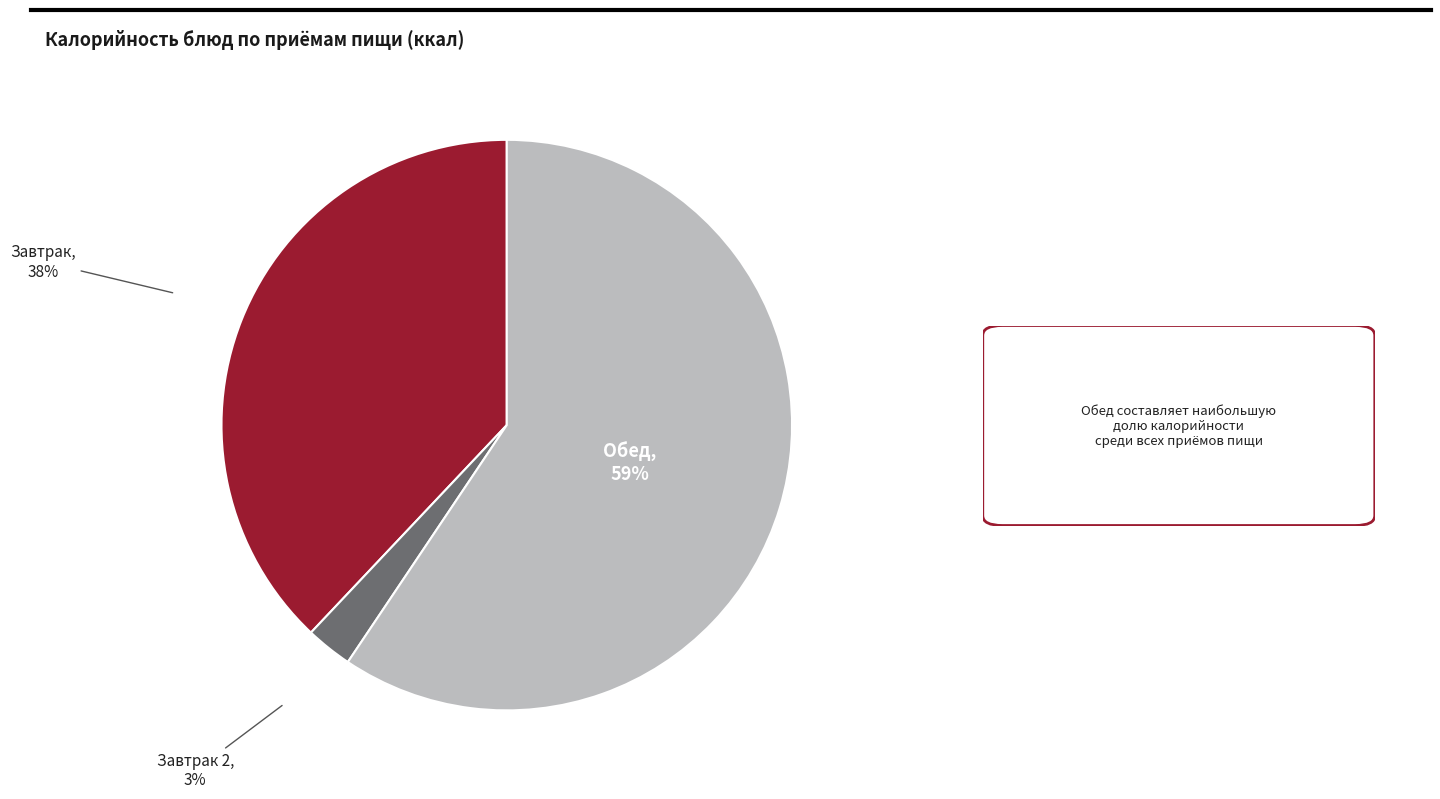

To the nearest percent, what is the average slice percentage?

33%